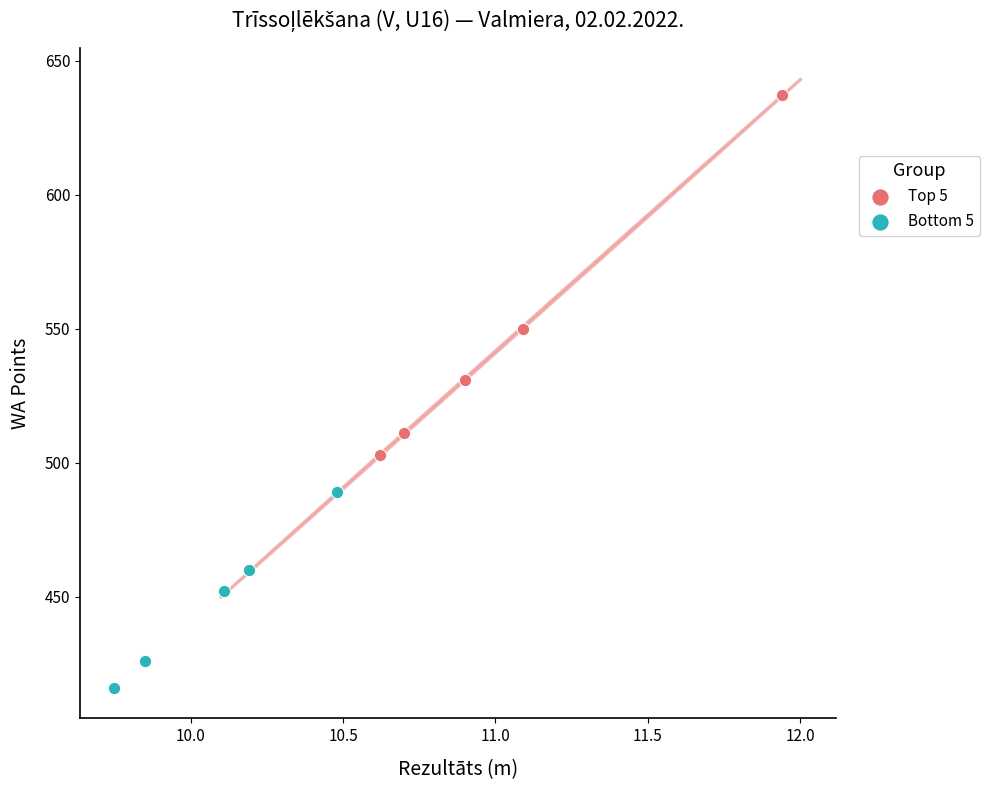

Which series reaches the maximum Y coordinate?

Top 5